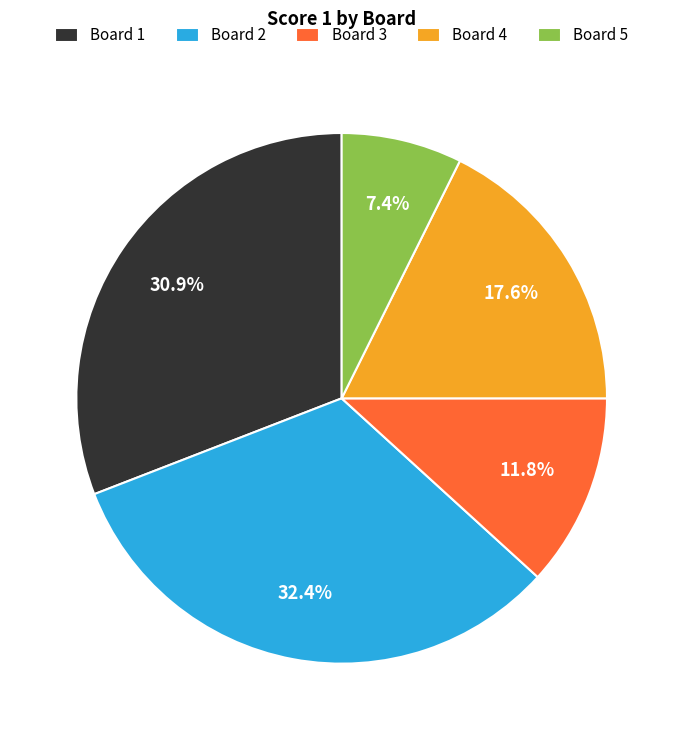

What percentage is the Board 3 slice, to the nearest percent?

12%